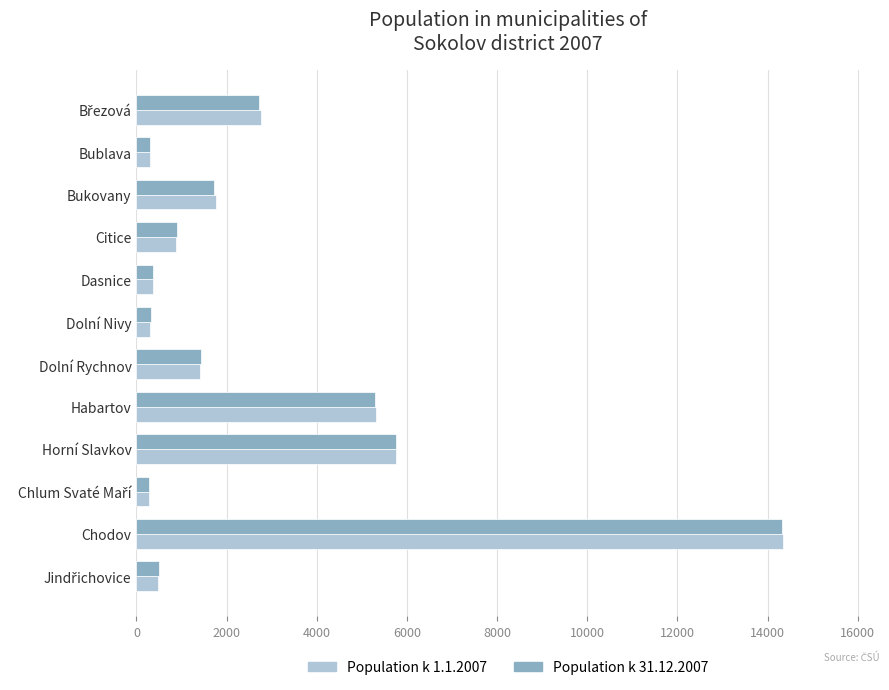

Is it true that Population k 31.12.2007 equals 895 at Citice?

True